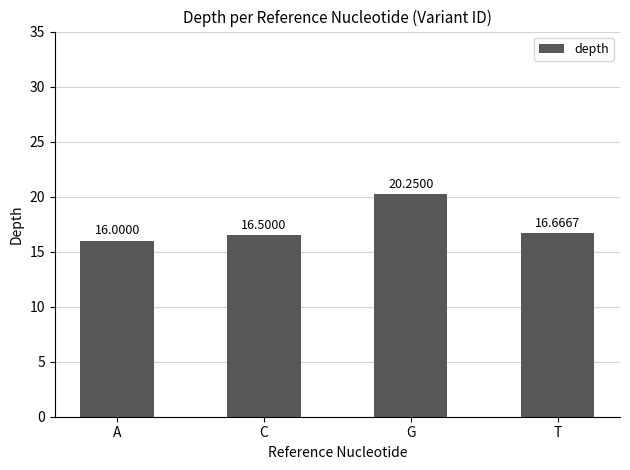

What is the average value?

17.4